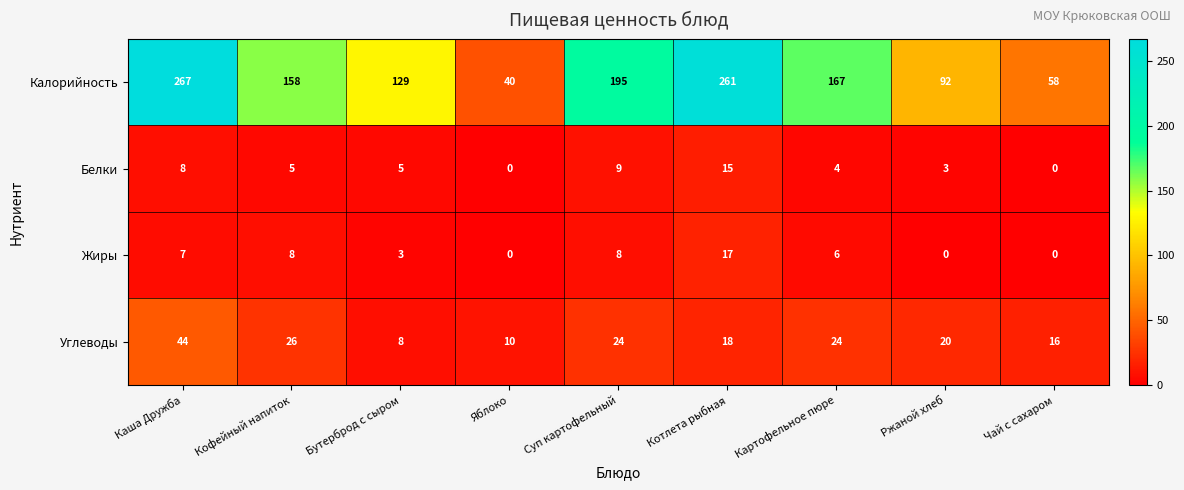

At which category is the sum across all series the highest?

Каша Дружба